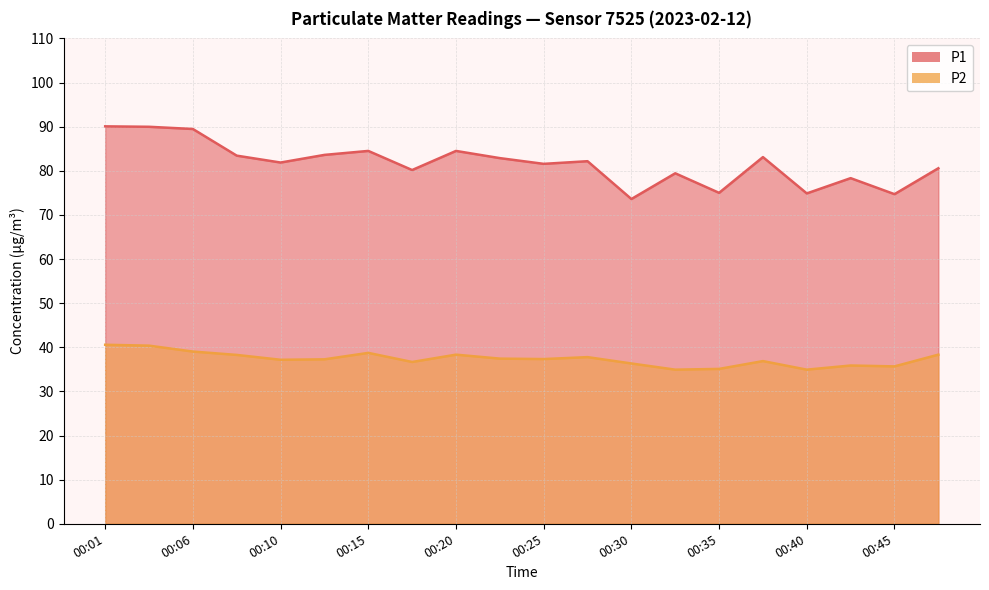

How many distinct data groups are displayed?

2